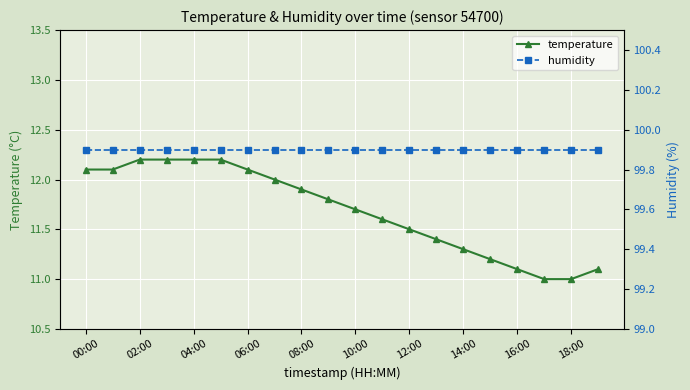

What is the greatest value displayed?

99.9